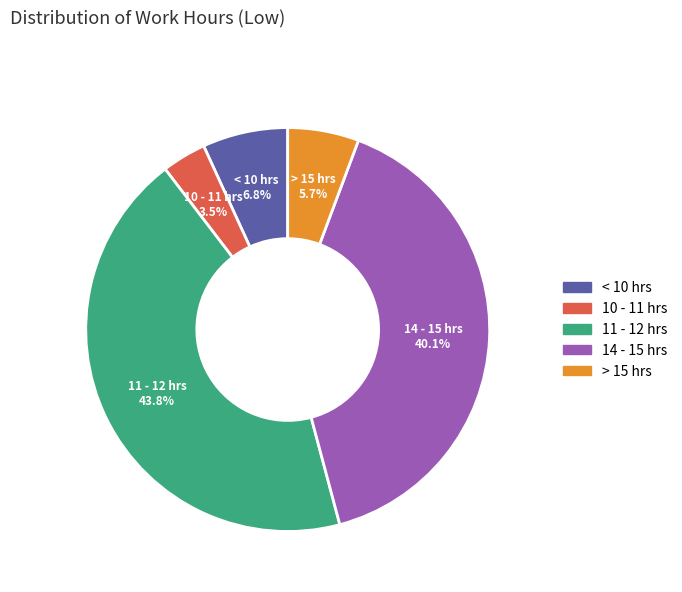

Is there a majority slice in this chart?

No